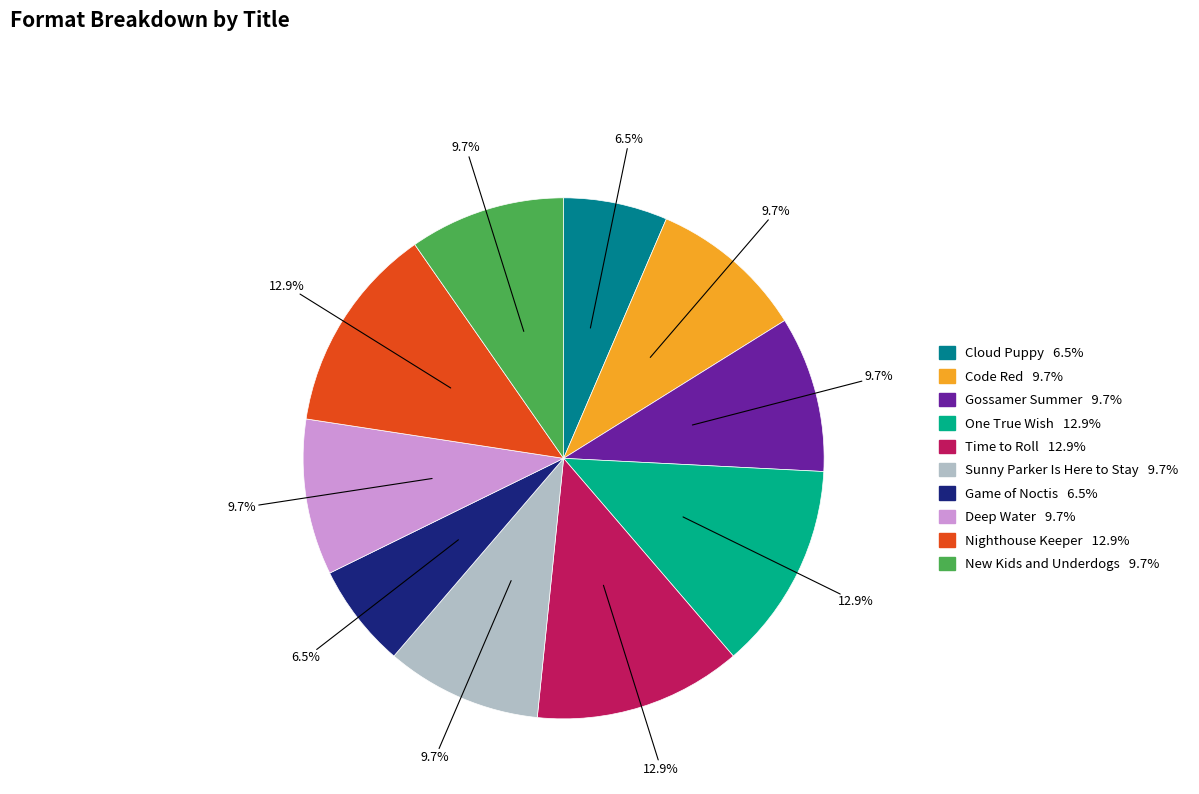

What percentage is NOT represented by Time to Roll?

87.1%